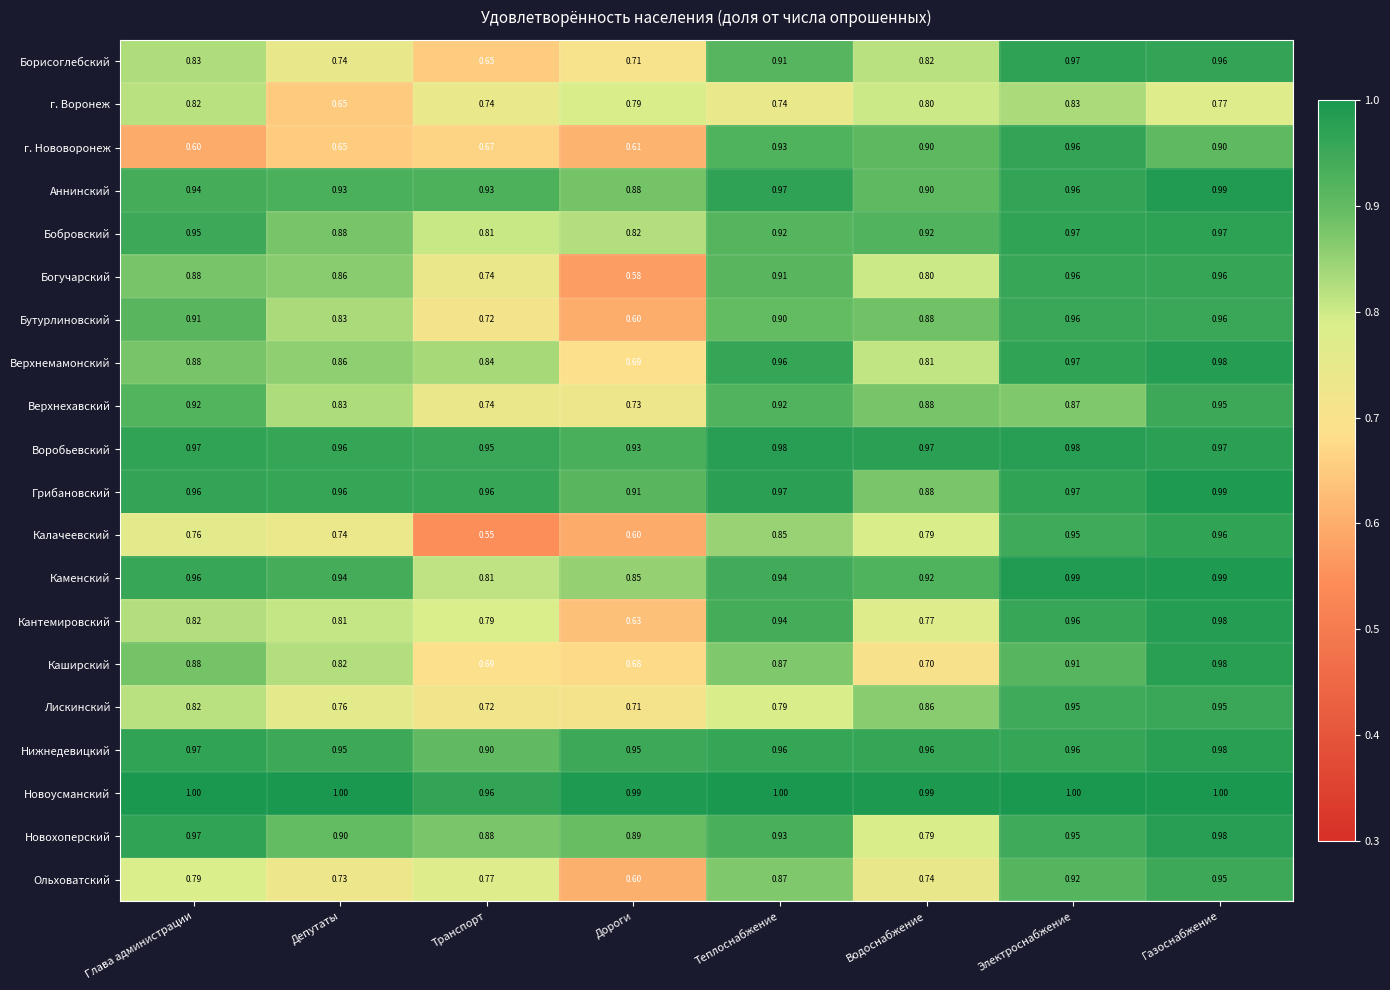

List the labels in order of Верхнемамонский value, smallest first.

Дороги, Водоснабжение, Транспорт, Депутаты, Глава администрации, Теплоснабжение, Электроснабжение, Газоснабжение